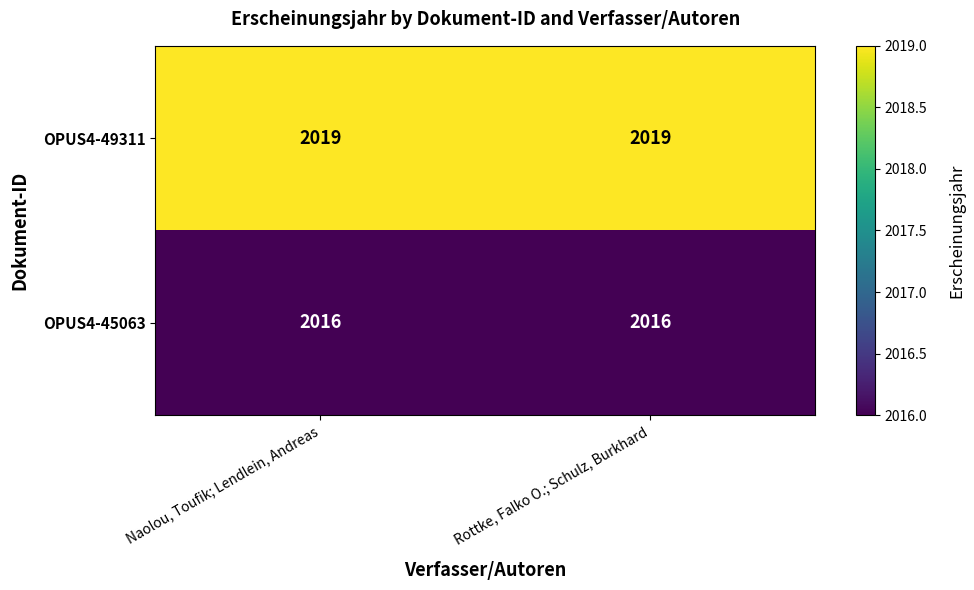

List the series in order of their peak value, highest first.

OPUS4-49311, OPUS4-45063